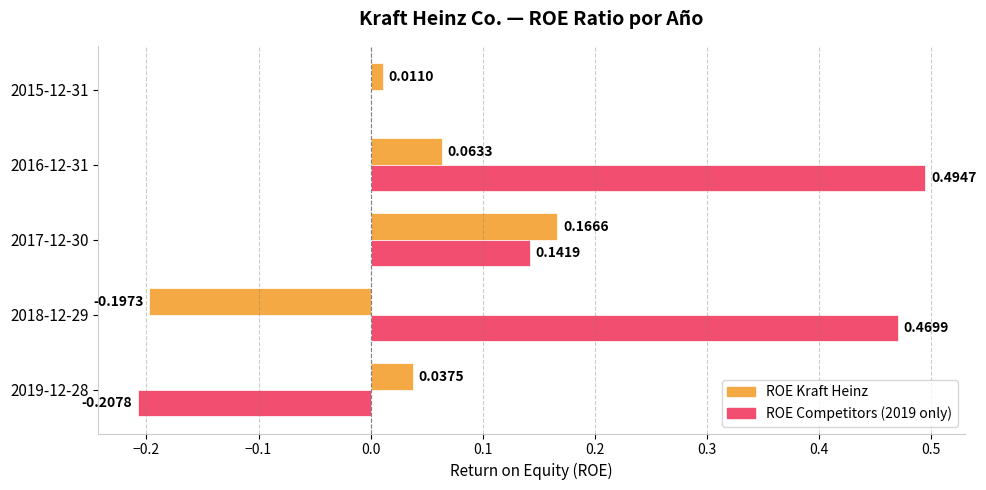

At which category is the sum across all series the highest?

2016-12-31